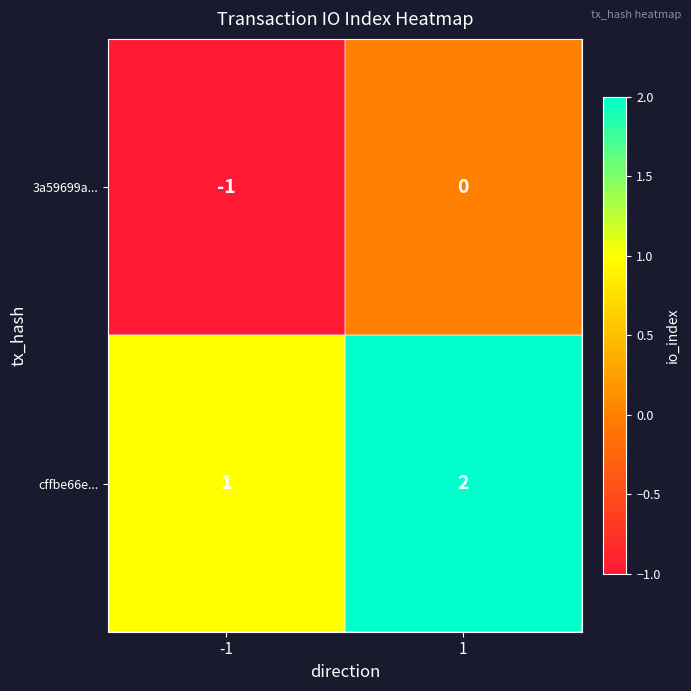

Reading left to right, what are all the values shown in this chart?

3a59699a...: -1=-1	1=0
cffbe66e...: -1=1	1=2